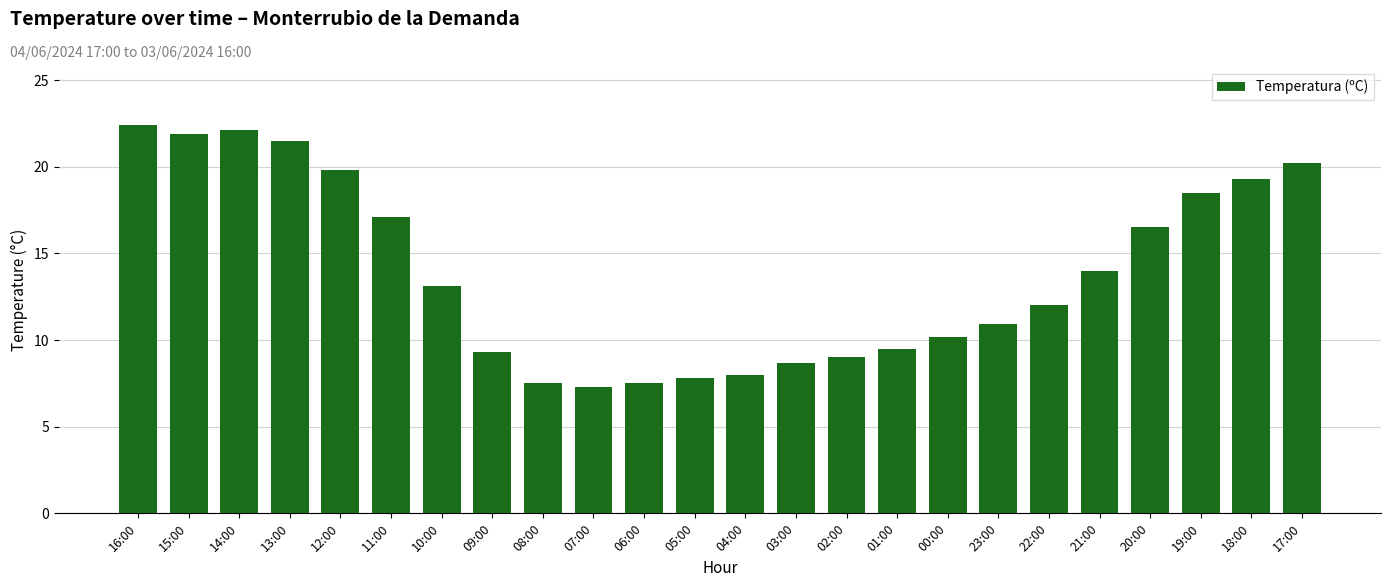

What is the average value?

13.9